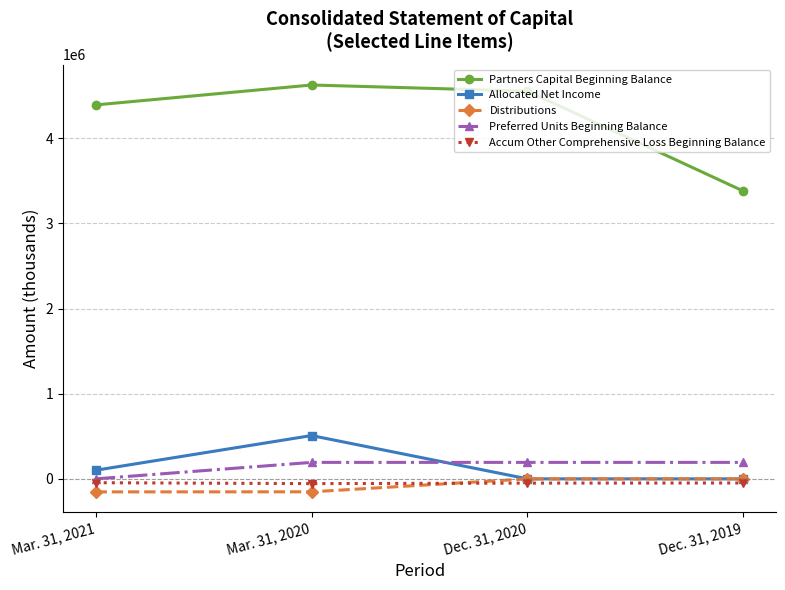

What is the smallest value displayed?

-152953